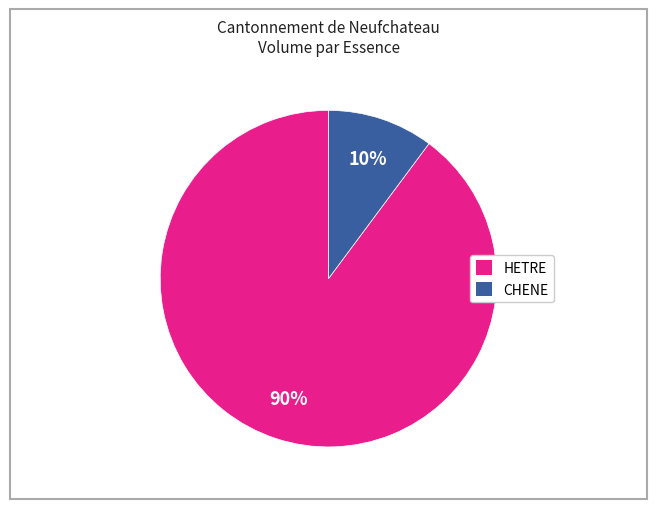

Count the number of slices in the pie.

2